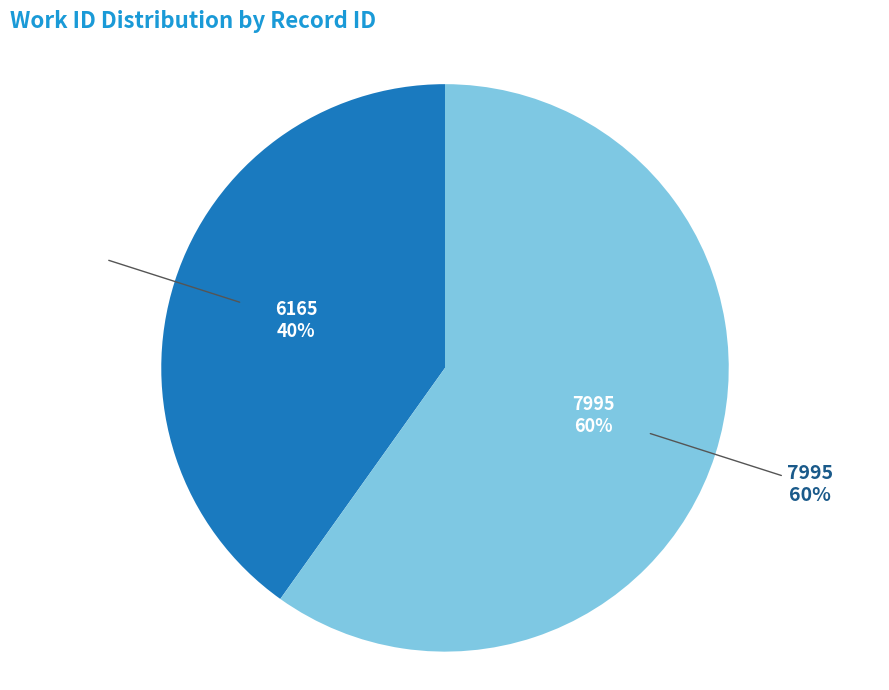

Does 7995 represent more than half of the total?

Yes